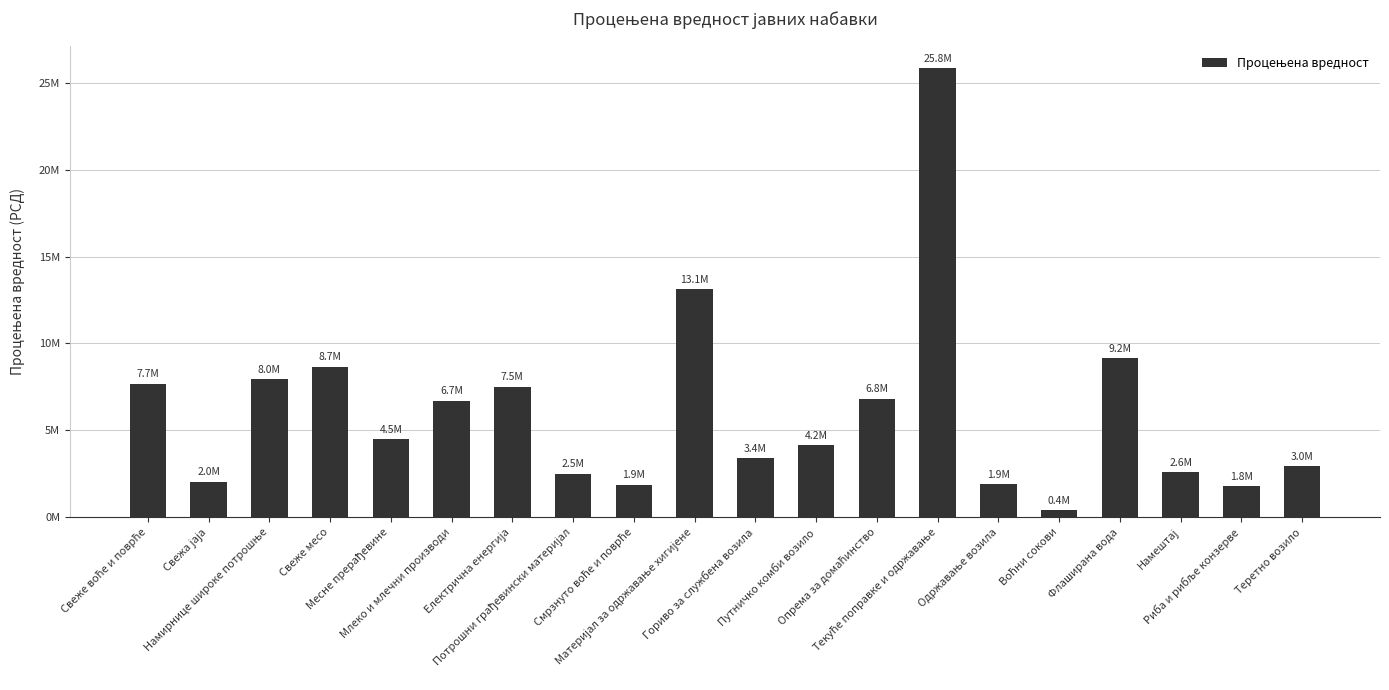

Reading right to left, transcribe all the data shown in this chart.

2950000.0	1787500.0	2581666.7	9161166.7	400000.0	1916666.7	25833333.3	6833333.3	4150000.0	3395833.3	13125000.0	1880000.0	2500000.0	7500000.0	6700000.0	4500000.0	8670000.0	7950000.0	2043636.4	7670000.0